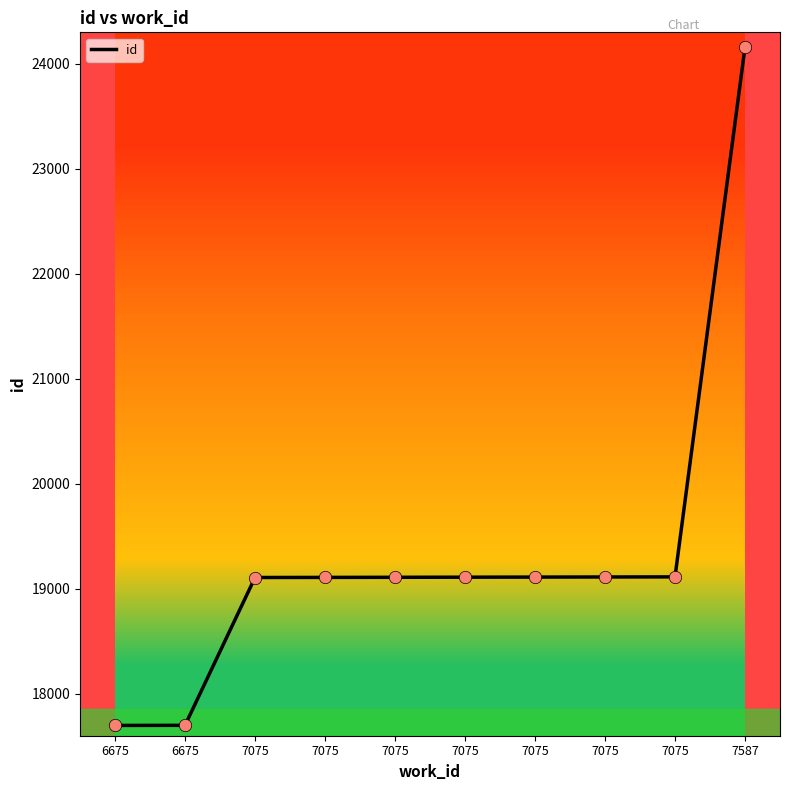

What is the change in value from 6675 to 7075?

+1414